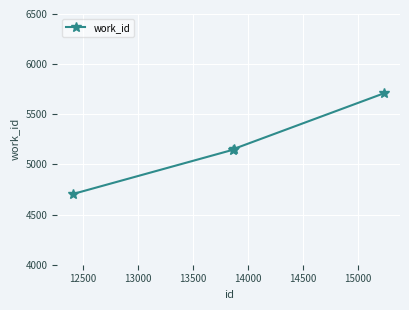

How many lines are shown in the chart?

1